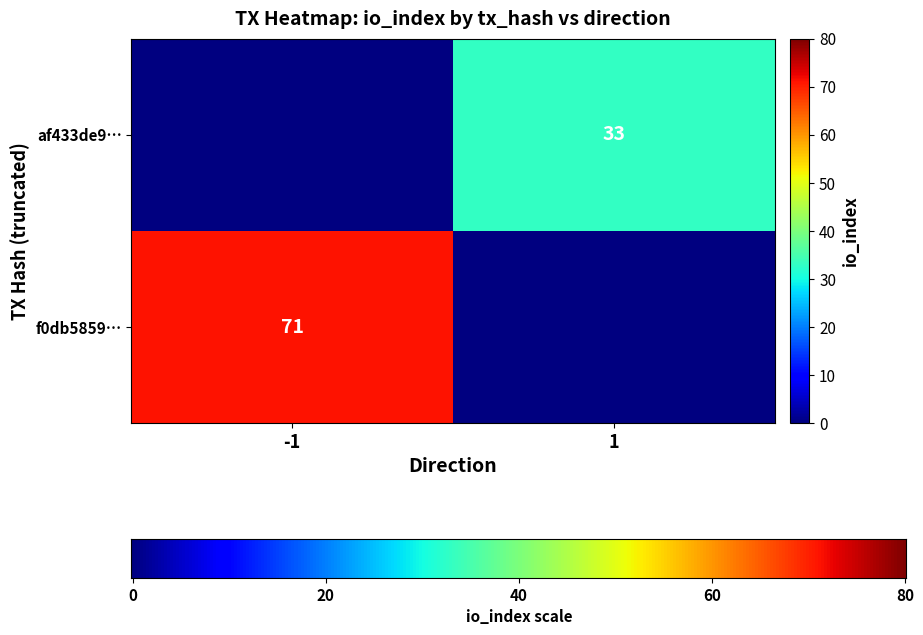

Rank the series at io_index from highest to lowest value.

f0db58597eeee75b8e2e68c18289b8f48058303, af433de909e7d70b3032c917fe4844283d12347